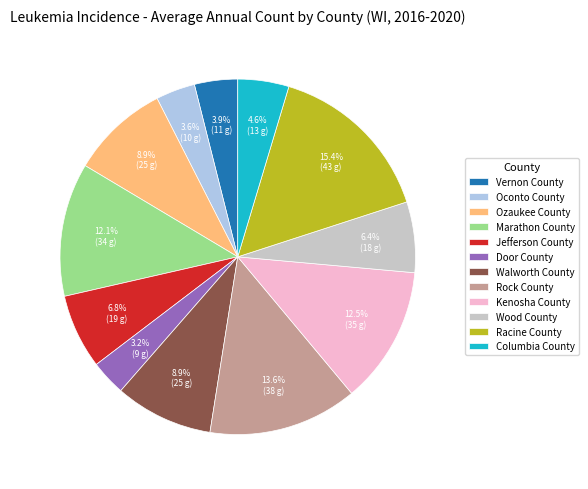

Is there a majority slice in this chart?

No